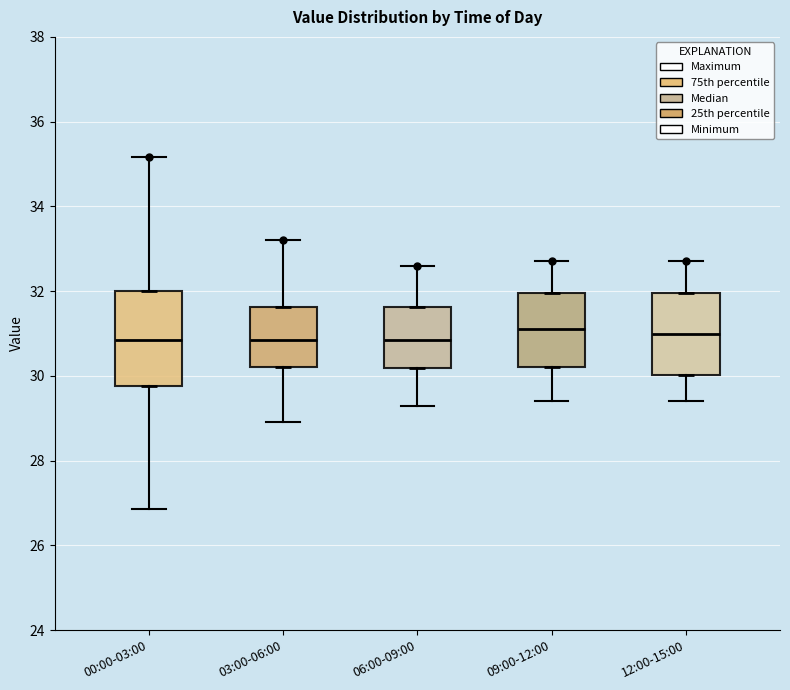

Comparing the boxes themselves (not the whiskers), which one is the tallest?

00:00-03:00